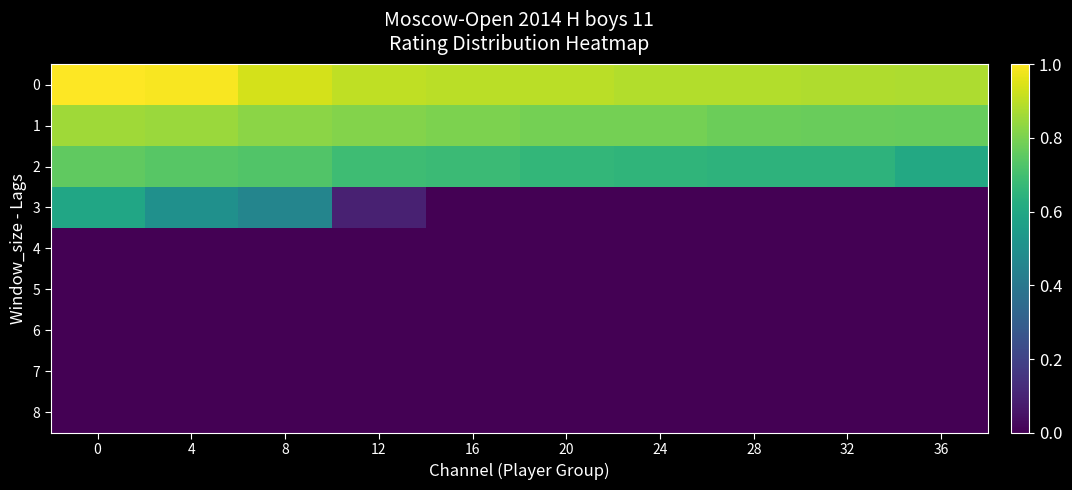

Reading right to left, what are all the values shown in this chart?

0: 36=0.9	32=0.9	28=0.9	24=0.9	20=0.9	16=0.9	12=0.9	8=0.9	4=1.0	0=1.0
1: 36=0.8	32=0.8	28=0.8	24=0.8	20=0.8	16=0.8	12=0.8	8=0.8	4=0.8	0=0.9
2: 36=0.6	32=0.6	28=0.6	24=0.7	20=0.7	16=0.7	12=0.7	8=0.7	4=0.7	0=0.8
3: 36=0.0	32=0.0	28=0.0	24=0.0	20=0.0	16=0.0	12=0.1	8=0.5	4=0.5	0=0.6
4: 36=0.0	32=0.0	28=0.0	24=0.0	20=0.0	16=0.0	12=0.0	8=0.0	4=0.0	0=0.0
5: 36=0.0	32=0.0	28=0.0	24=0.0	20=0.0	16=0.0	12=0.0	8=0.0	4=0.0	0=0.0
6: 36=0.0	32=0.0	28=0.0	24=0.0	20=0.0	16=0.0	12=0.0	8=0.0	4=0.0	0=0.0
7: 36=0.0	32=0.0	28=0.0	24=0.0	20=0.0	16=0.0	12=0.0	8=0.0	4=0.0	0=0.0
8: 36=0.0	32=0.0	28=0.0	24=0.0	20=0.0	16=0.0	12=0.0	8=0.0	4=0.0	0=0.0